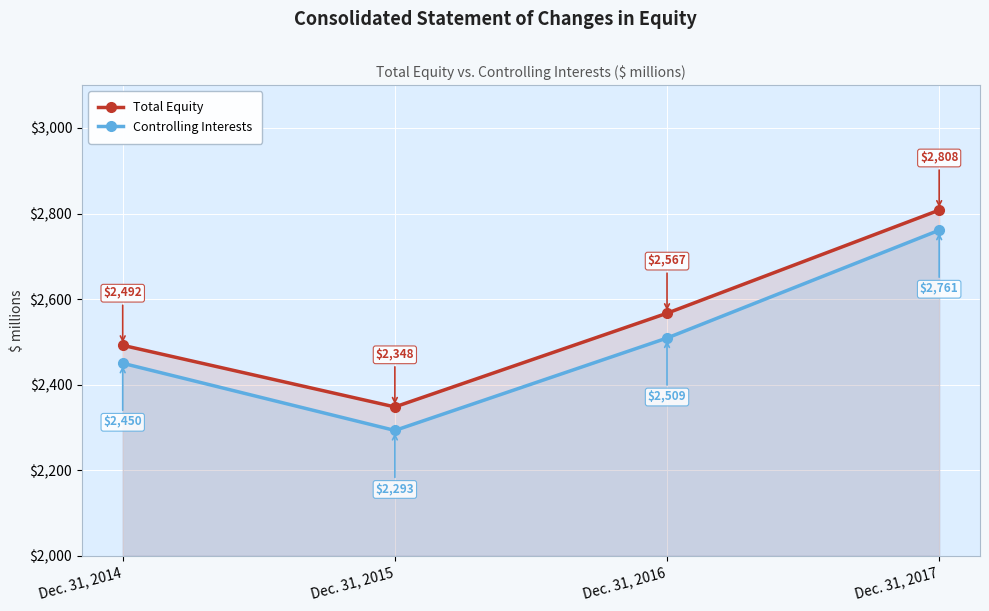

True or false: Controlling Interests has a value of 1115 at Dec. 31, 2014.

False